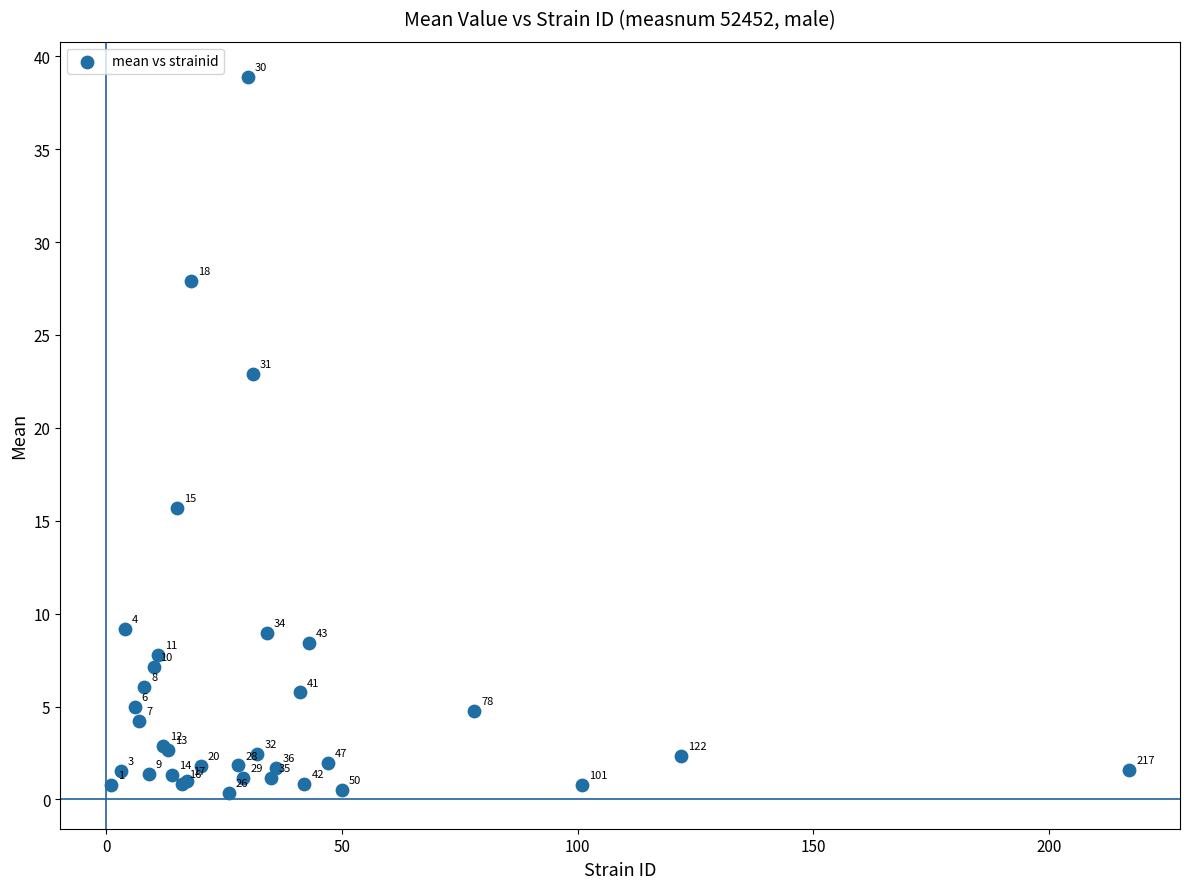

What Y value in the scatter plot is closest to 19?

15.7